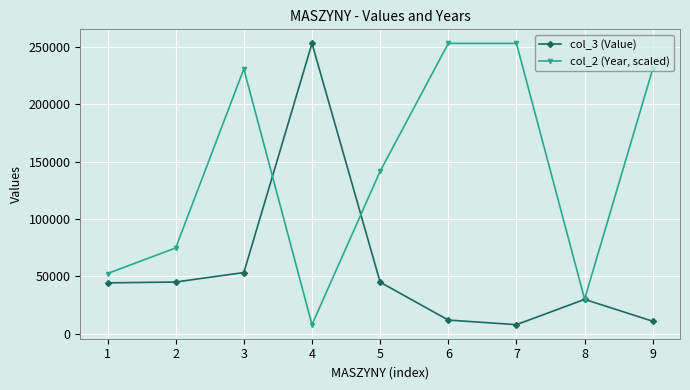

At 9, list the series in order from largest to smallest.

col_2 (Year, scaled), col_3 (Value)